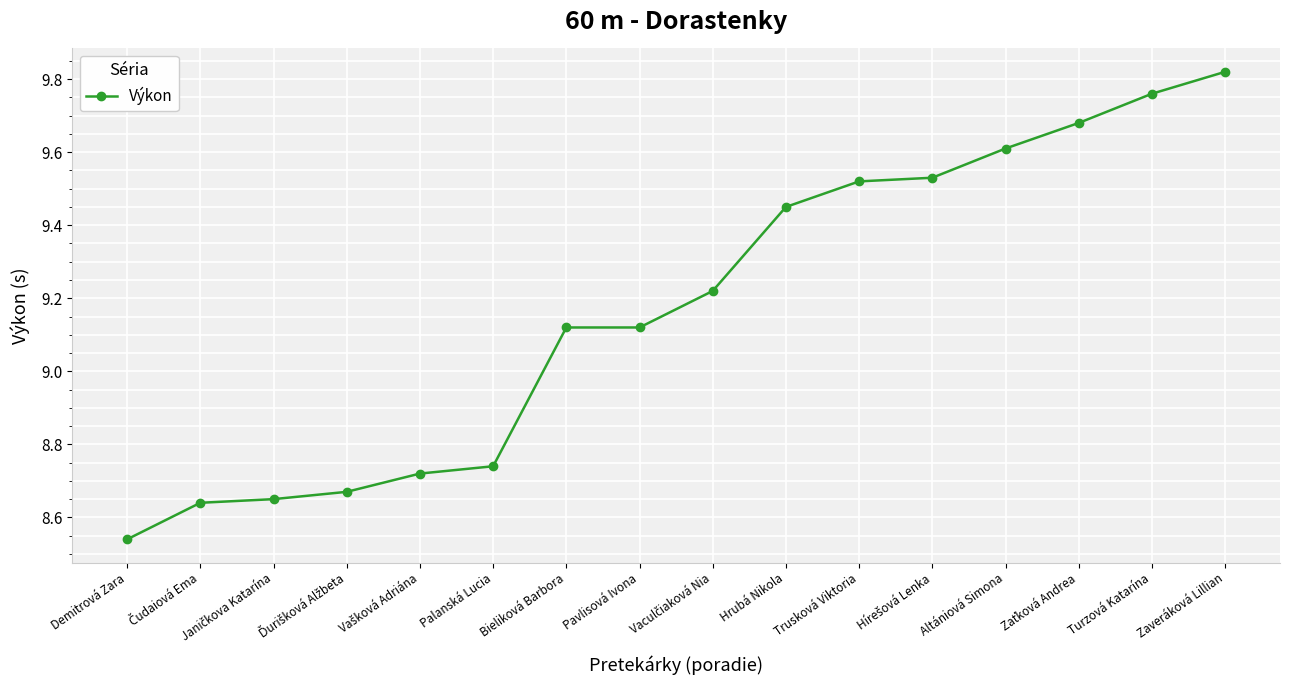

Count the number of categories in the chart.

16